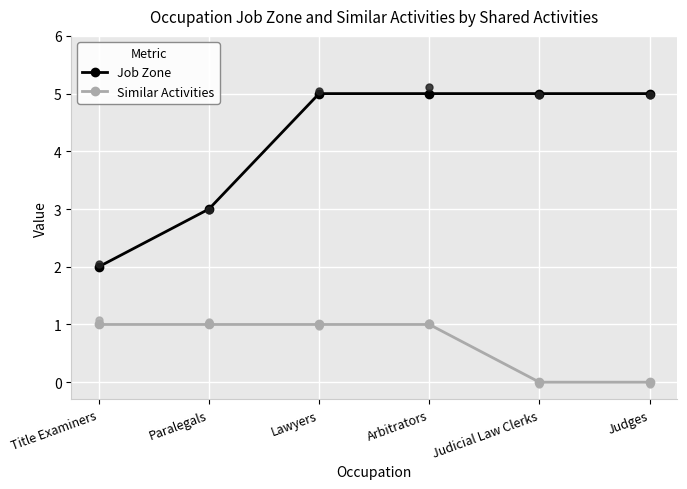

Which series has the largest total across all categories?

Job Zone